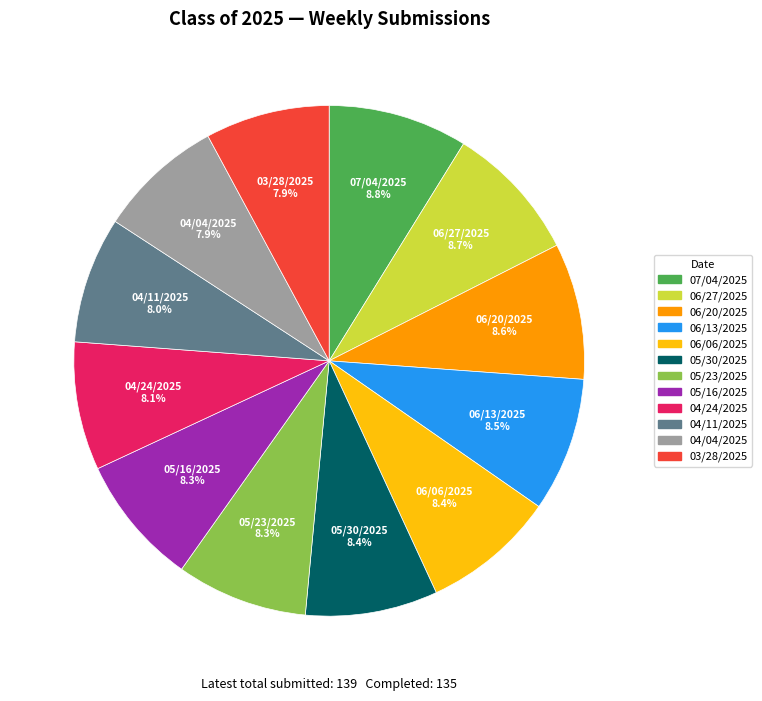

Is 03/28/2025 the majority of the pie?

No